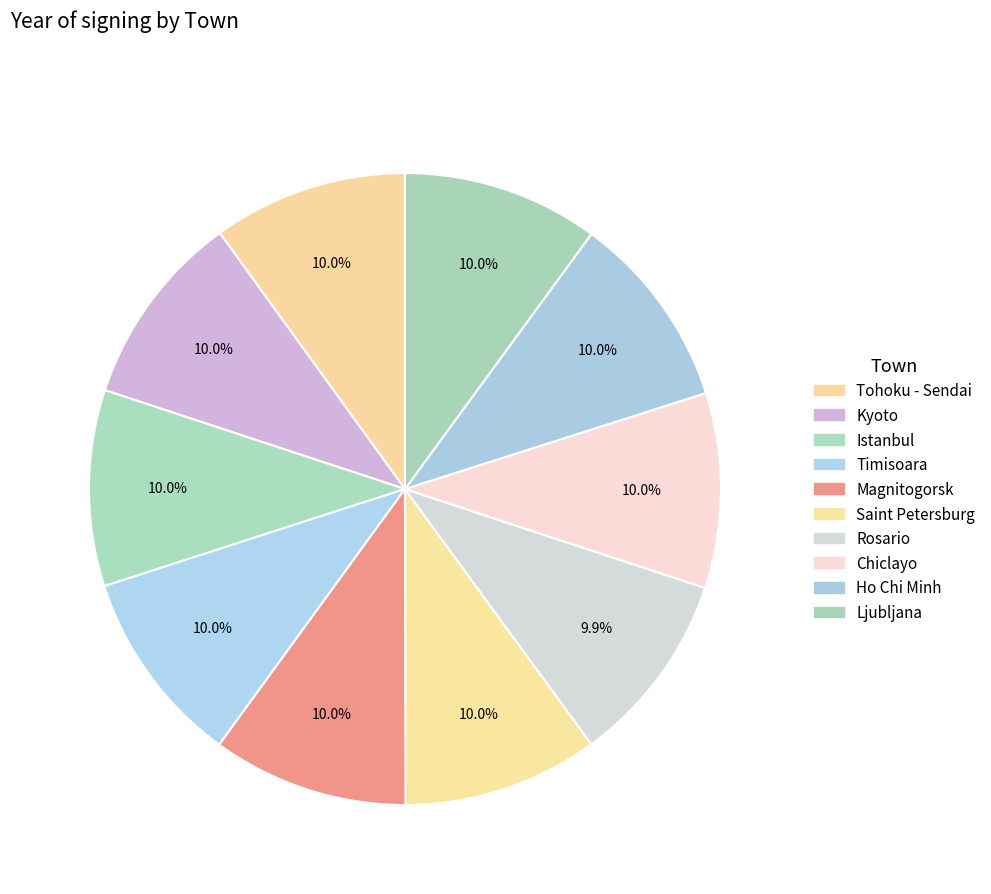

How much of the chart is everything except Magnitogorsk?

90.0%